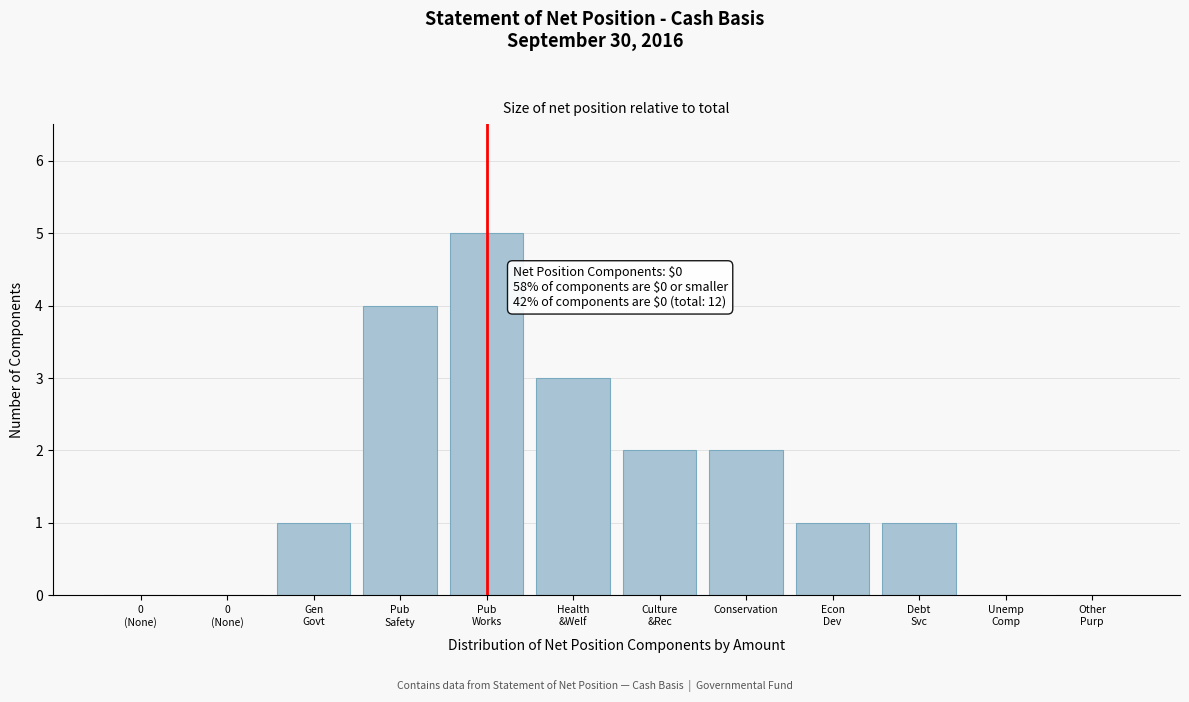

Are the bars horizontal?

No